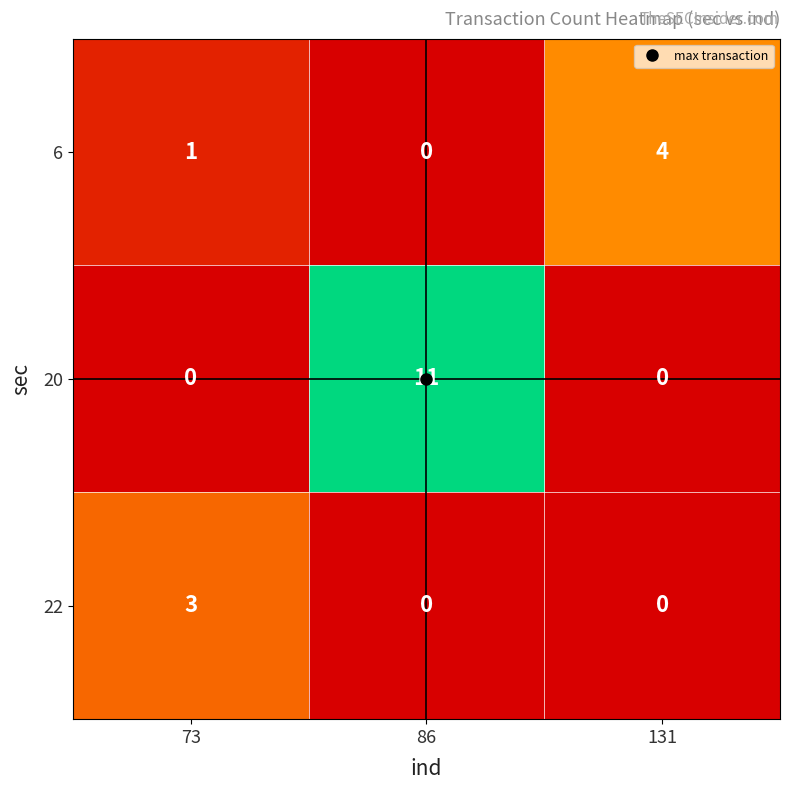

How many 20 values are between 0 and 11?

3